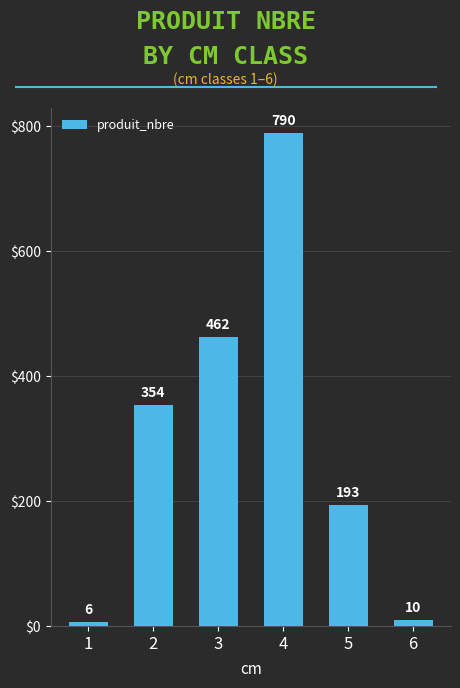

True or false: the data shows 10 at 6.

True